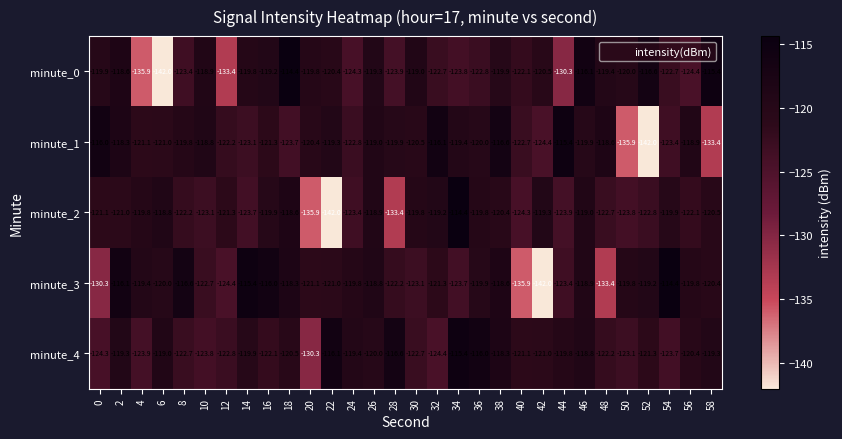

How many series are shown in this chart?

5